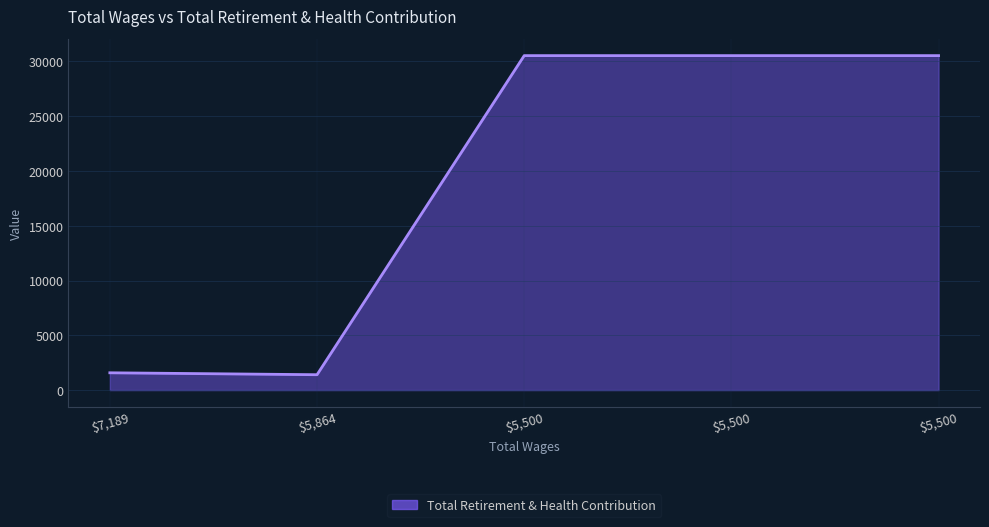

Reading left to right, transcribe all the data shown in this chart.

1579	1404	30535	30535	30535